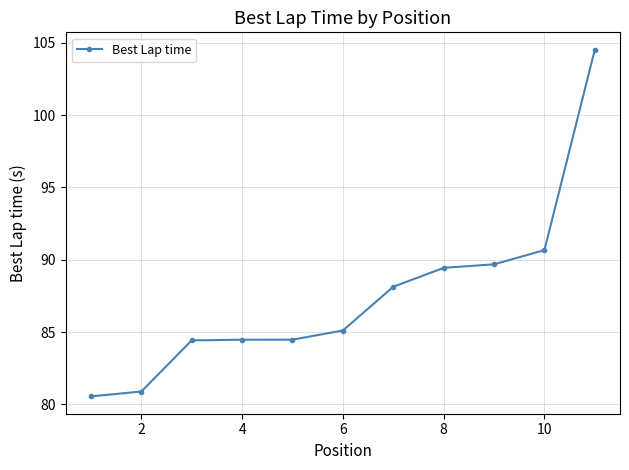

What is the greatest value displayed?

104.5